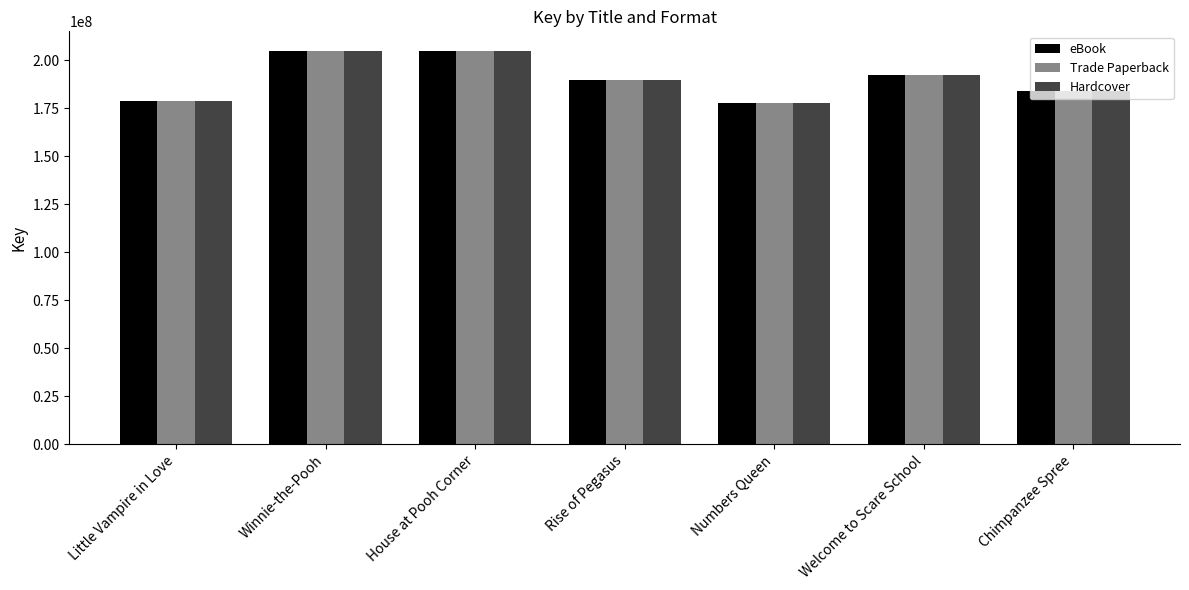

True or false: Hardcover has a value of 184062567 at Chimpanzee Spree.

True